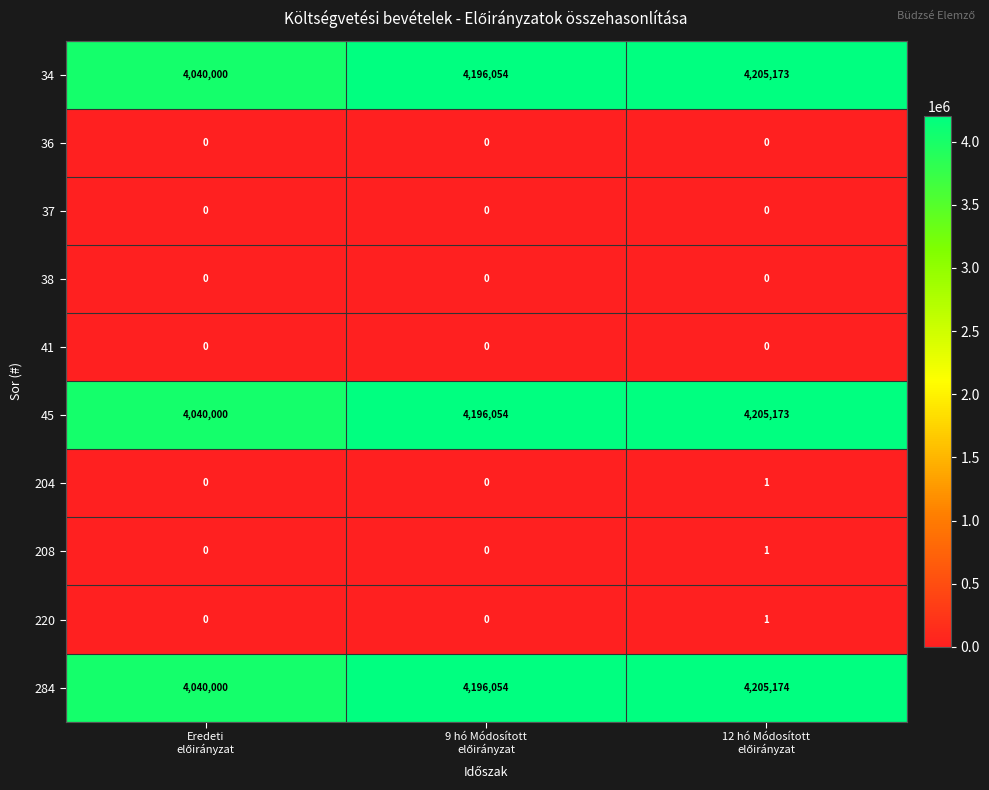

Which series has the widest spread of values?

284